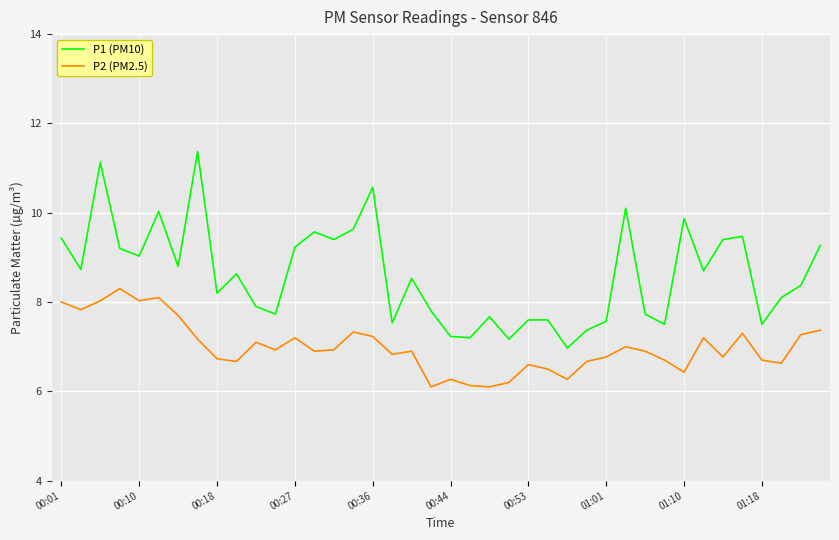

True or false: P2 (PM2.5) and P1 (PM10) intersect in this chart.

False